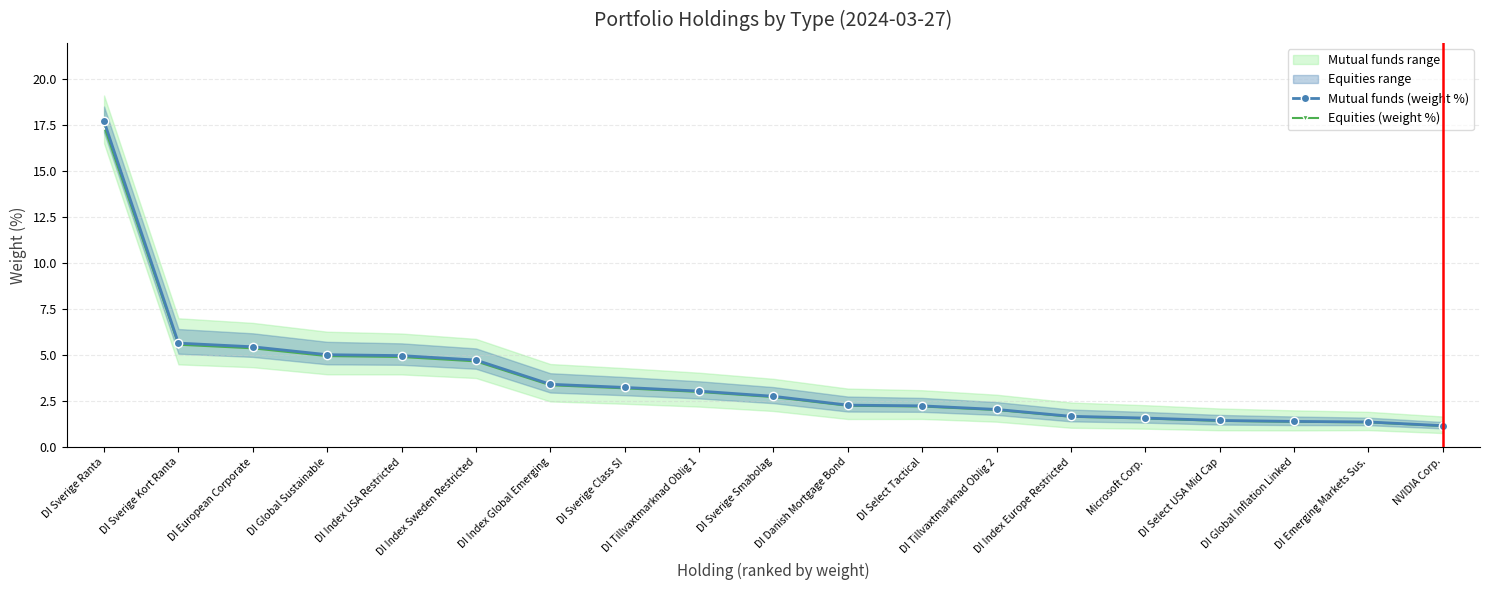

True or false: Mutual funds (weight %) has more than 0 points higher than both neighbors.

False